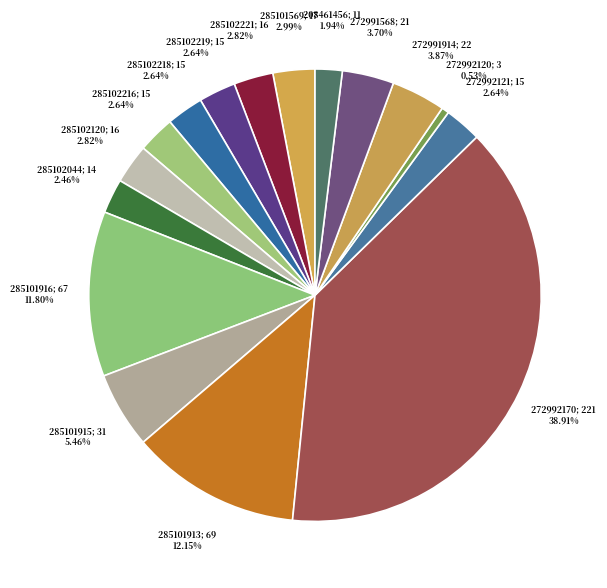

How many slices are in this pie chart?

16